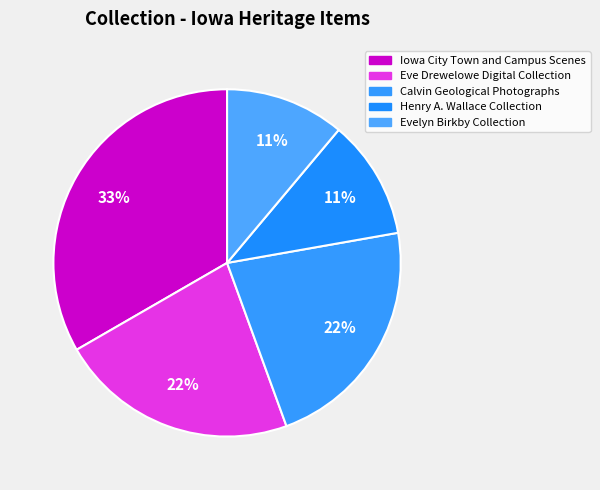

Which slice is the smallest?

Henry A. Wallace Collection